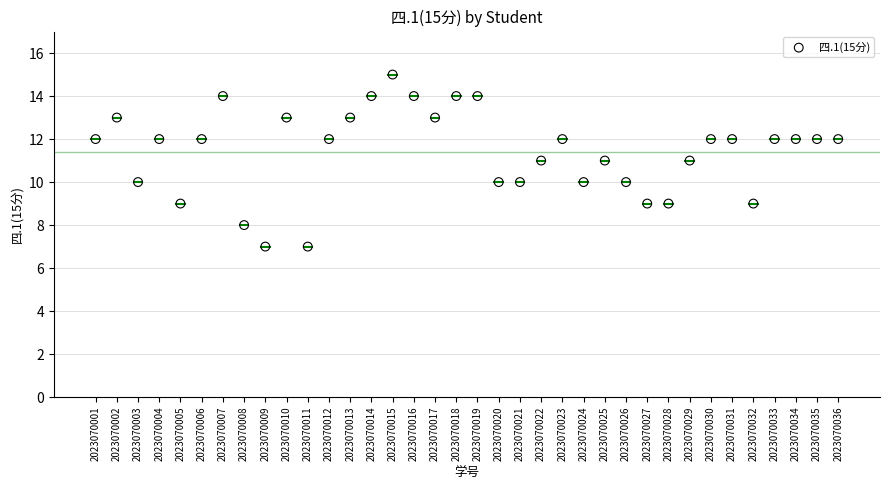

What is the range of Y values (max minus min)?

8